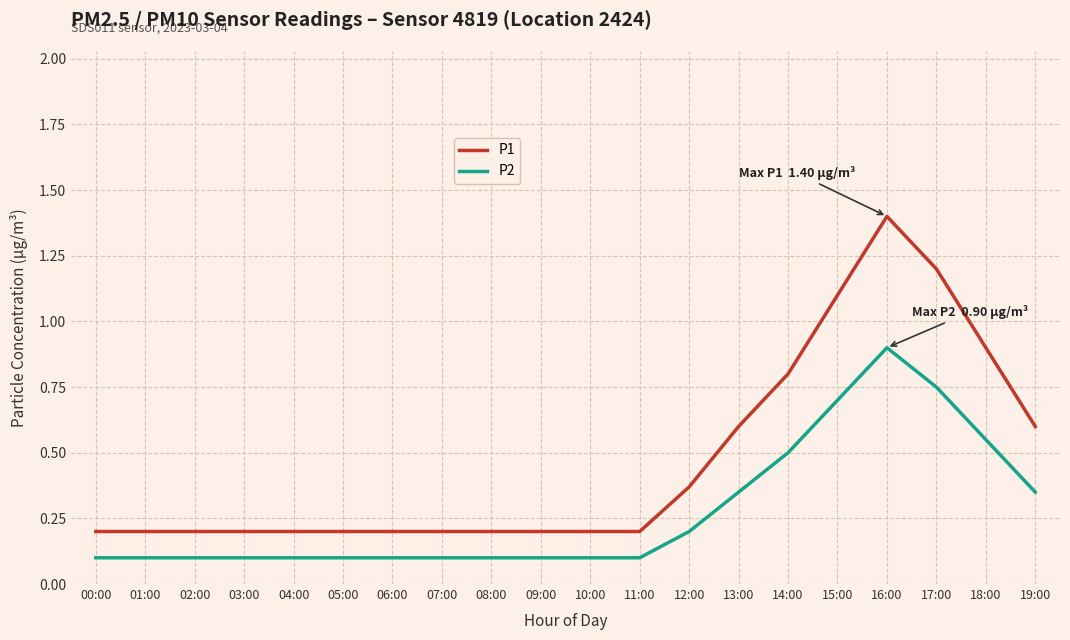

At which category does the chart reach its peak across all series?

16:00